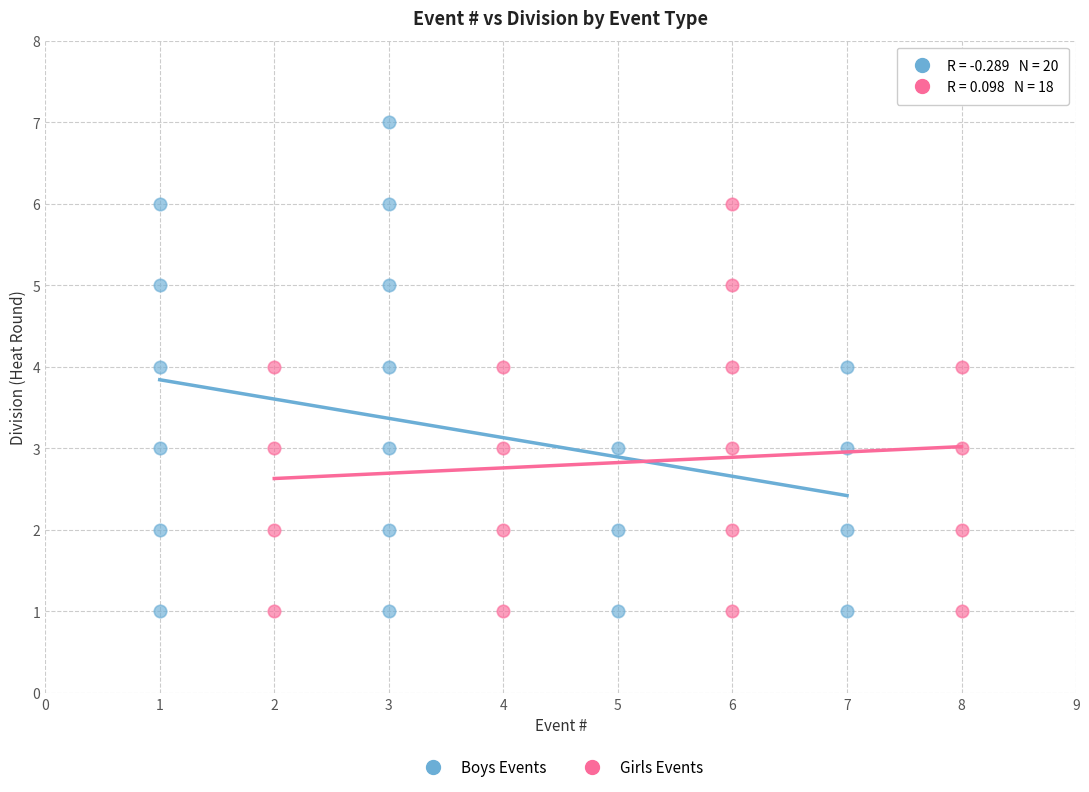

Which series contains the highest Y value?

Boys Events